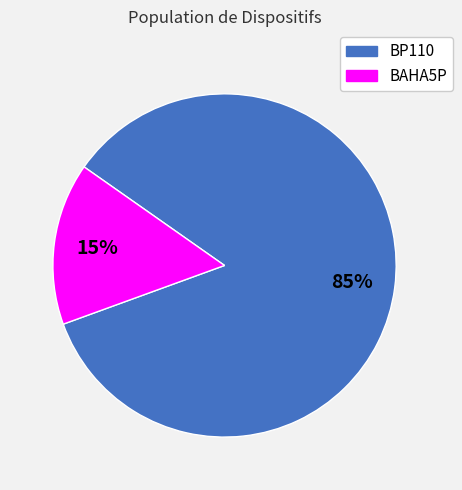

To the nearest percent, what is the average slice percentage?

50%